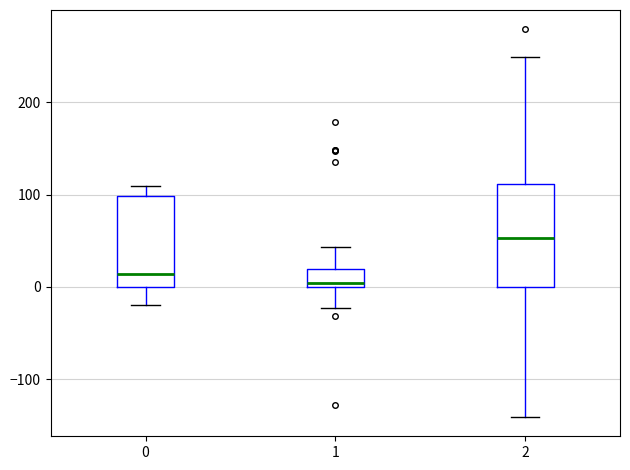

Which box's median line is the highest?

2